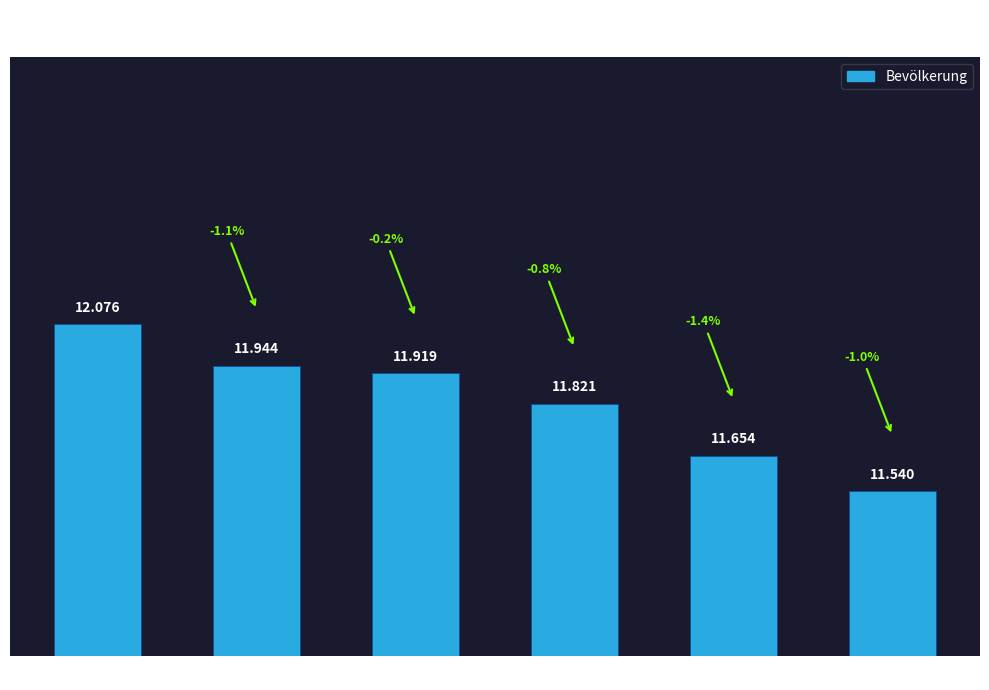

At which category does the chart reach its minimum across all series?

2019